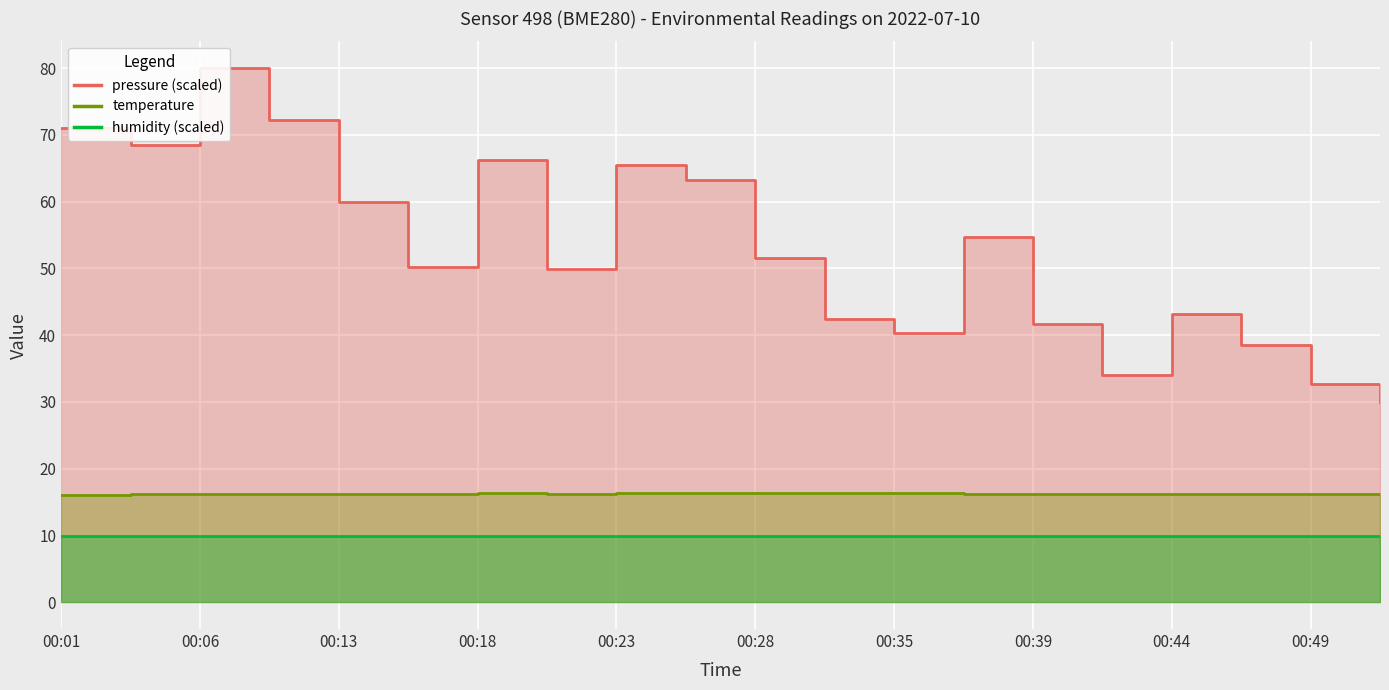

True or false: pressure has a value of 85.9 at 00:20.

False